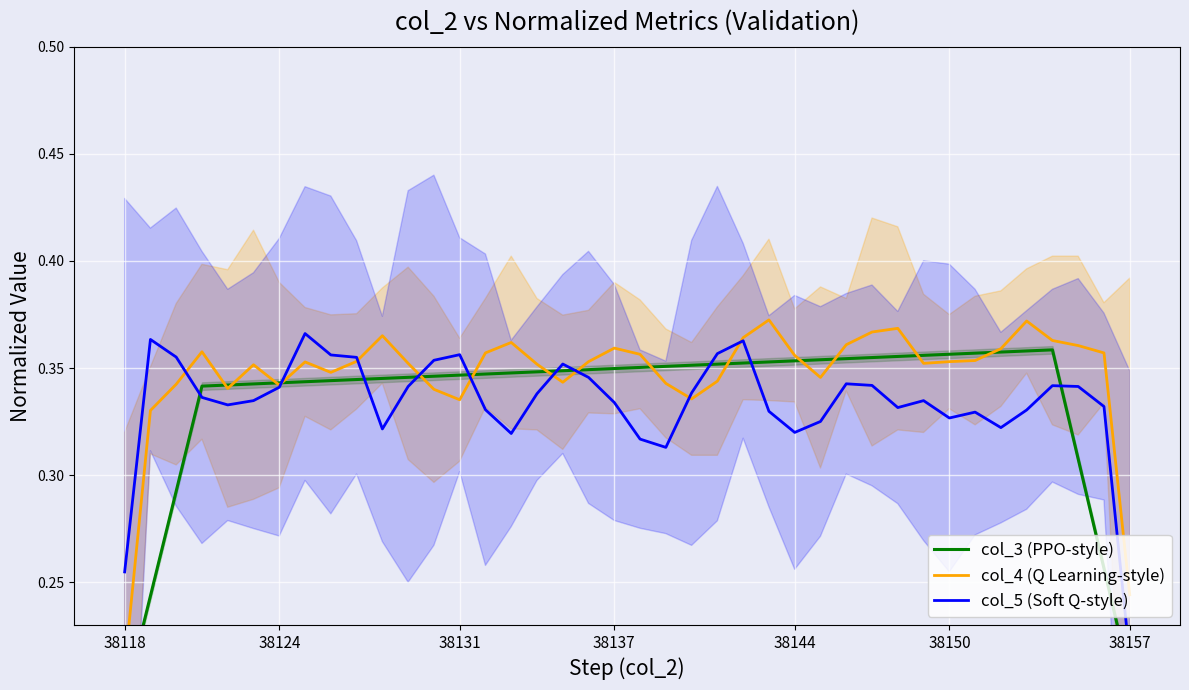

How many intersections are there between col_4 (Q Learning-style) and col_3 (PPO-style)?

14